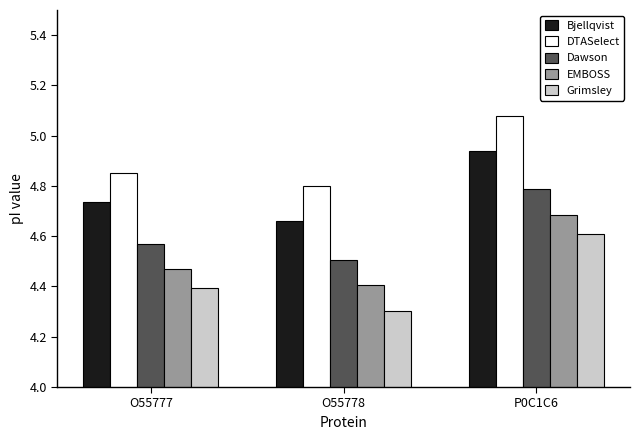

The Dawson series shows 0.9 at O55778. True or false?

False